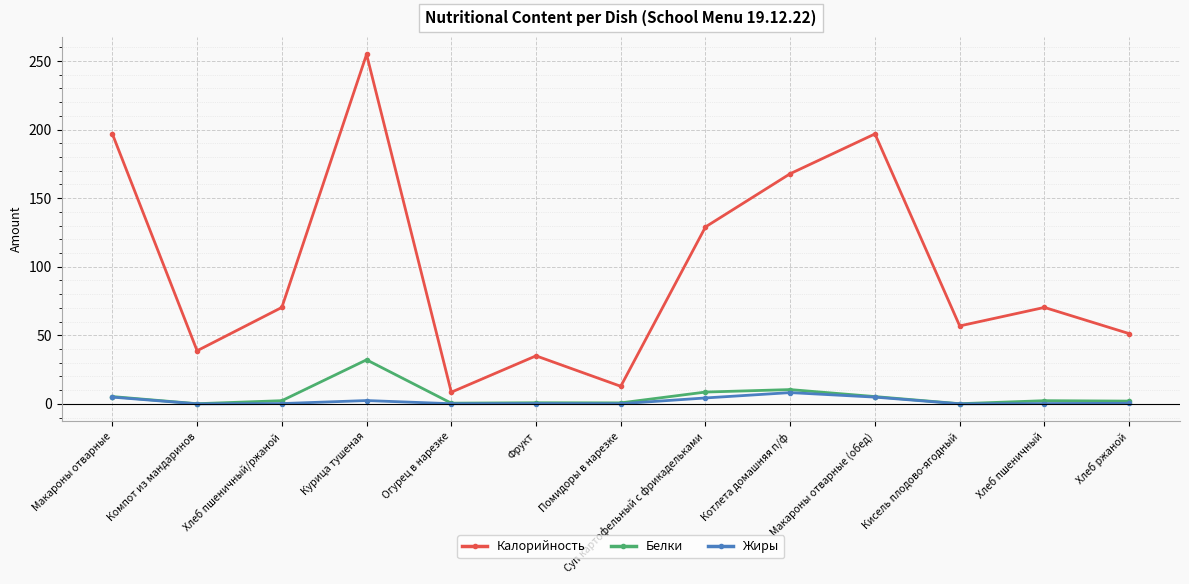

Rank the series by their maximum value, from highest to lowest.

Калорийность, Белки, Жиры